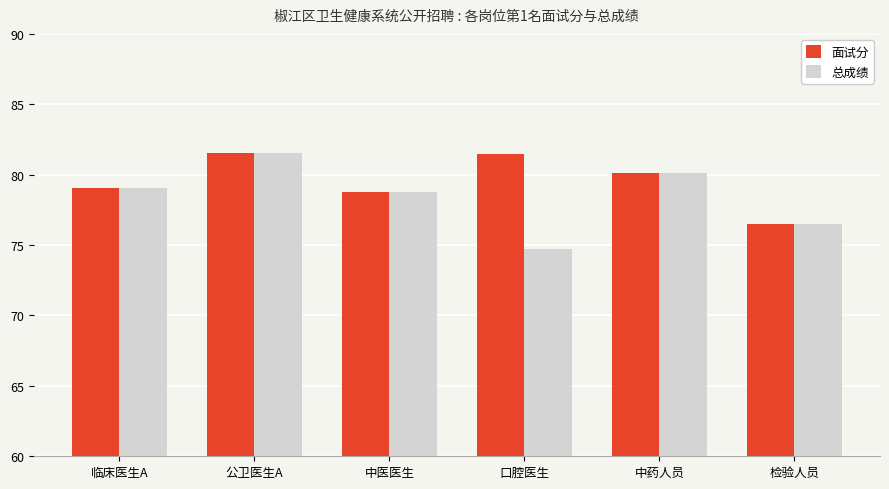

At which category is the sum across all series the highest?

公卫医生A